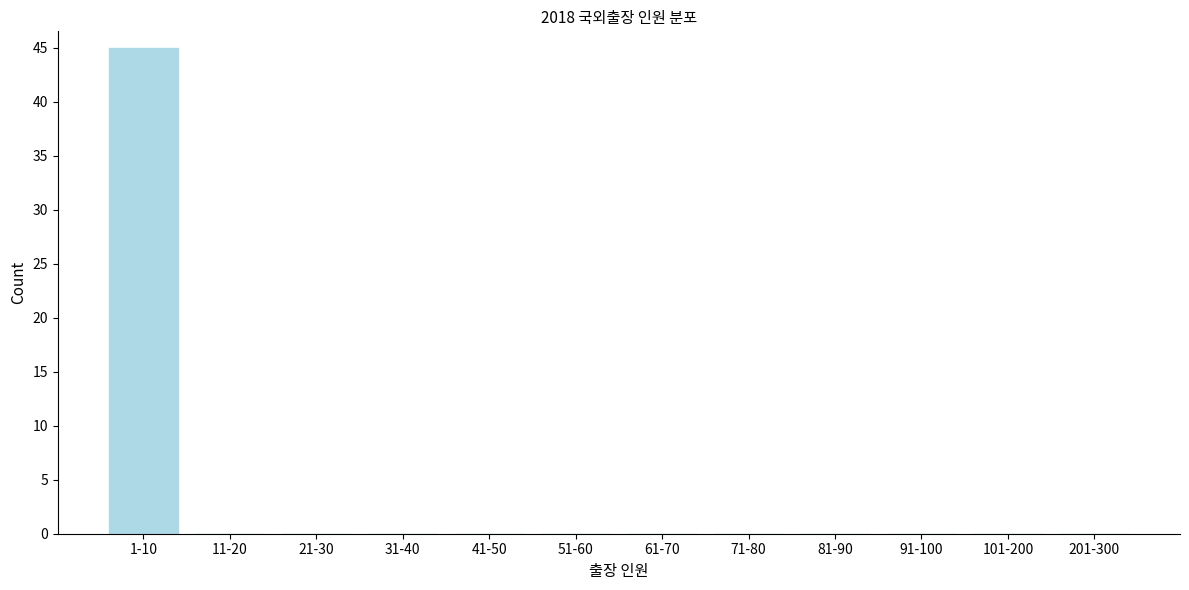

Reading left to right, transcribe all the data shown in this chart.

1-10=45	11-20=0	21-30=0	31-40=0	41-50=0	51-60=0	61-70=0	71-80=0	81-90=0	91-100=0	101-200=0	201-300=0